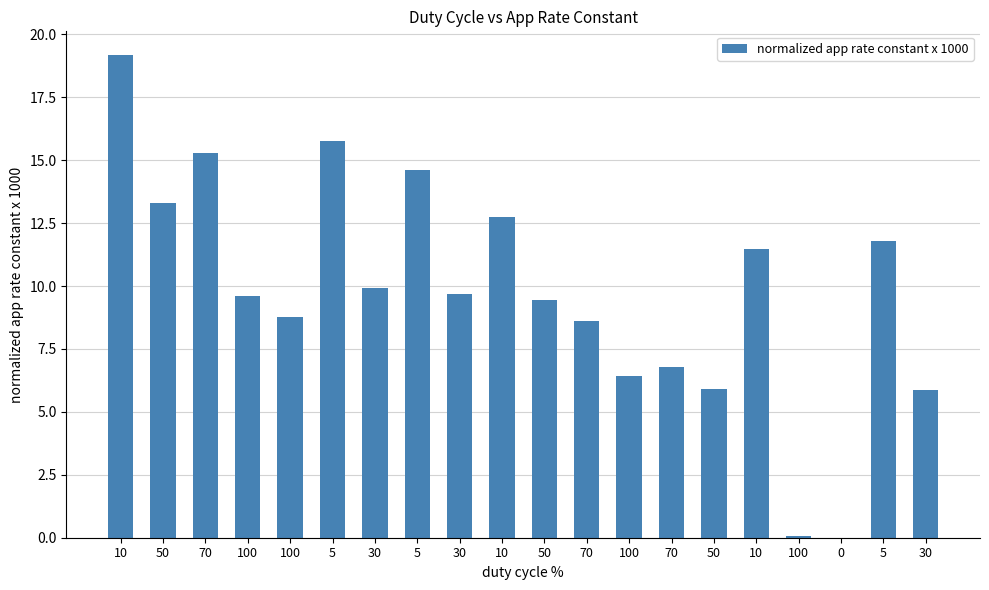

Which has a higher value, 100 or 30?

30